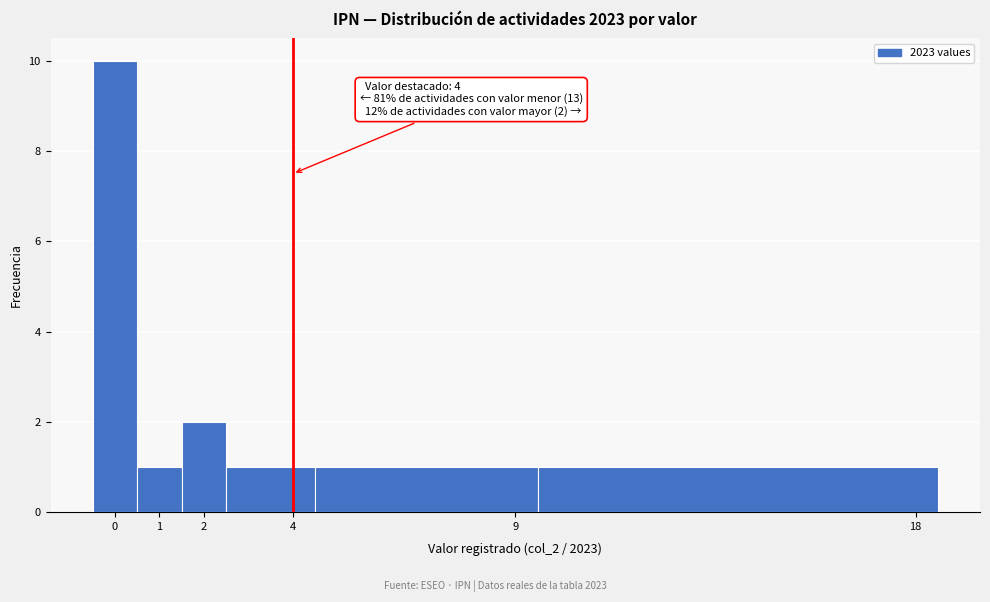

Which range on the x-axis has the tallest bar?

-0.5 to 0.5